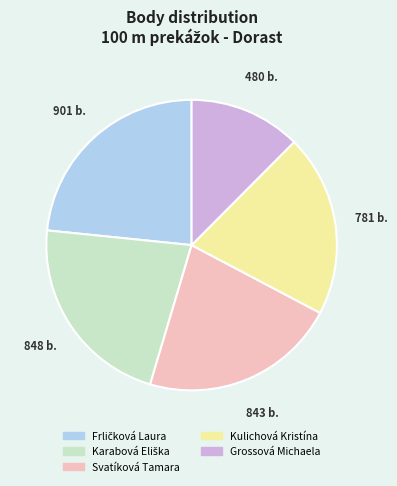

What is the smallest slice in the pie chart?

Grossová Michaela